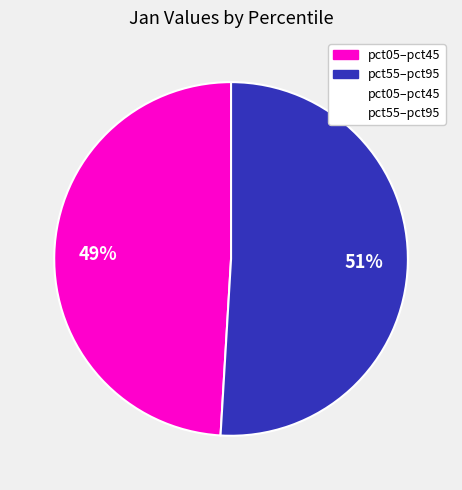

To the nearest percent, what is the average slice percentage?

50%